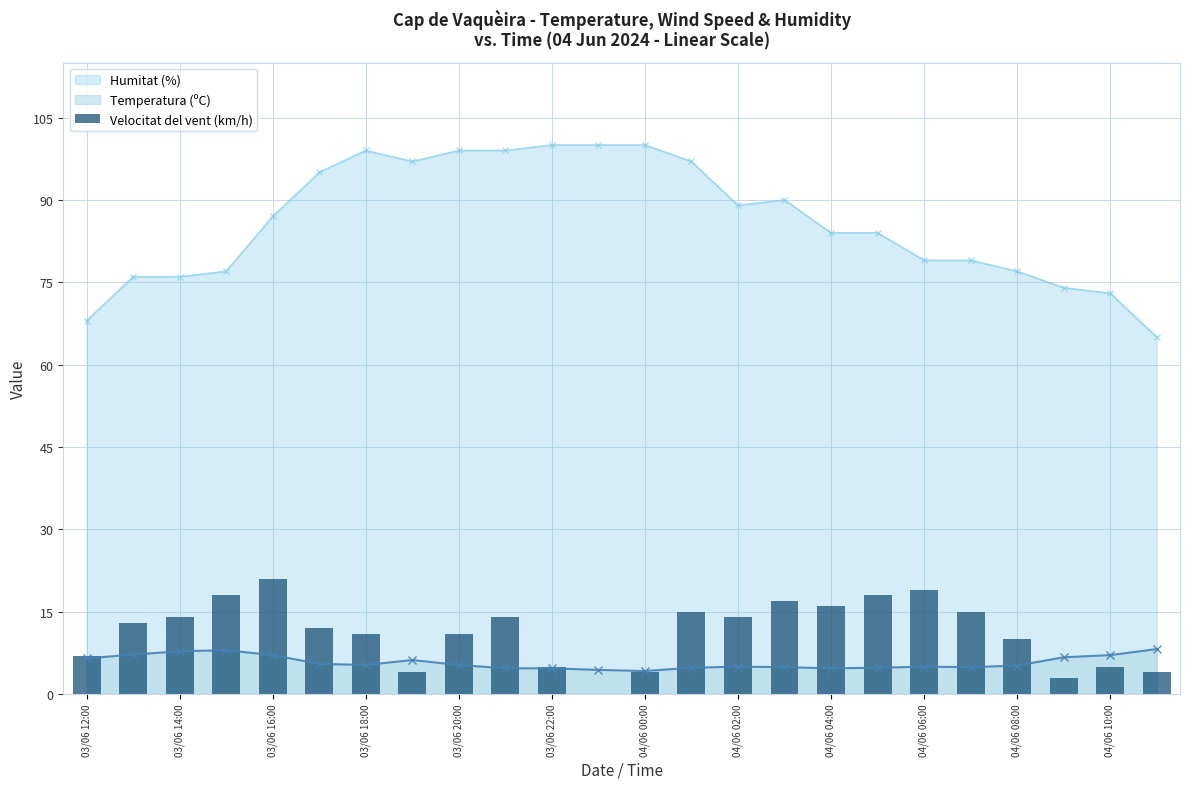

True or false: Temperatura (ºC) and Humitat (%) intersect in this chart.

False